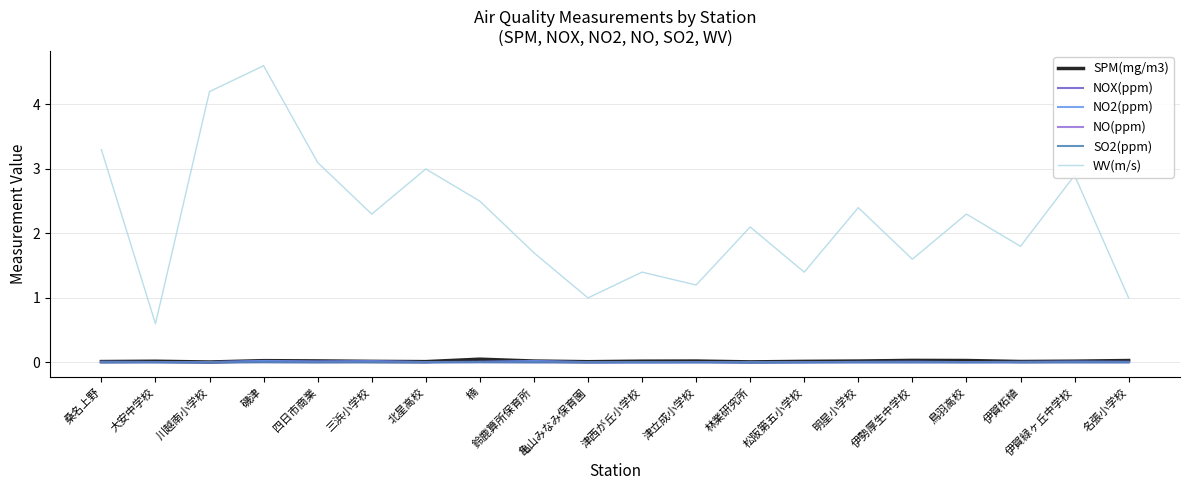

Which series changed the most between 桑名上野 and 亀山みなみ保育園?

WV(m/s)